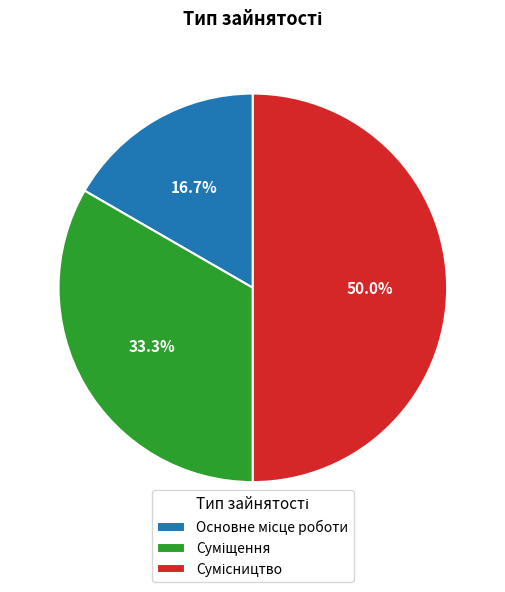

What is the ratio of the value at Суміщення to the value at Основне місце роботи?

2.0